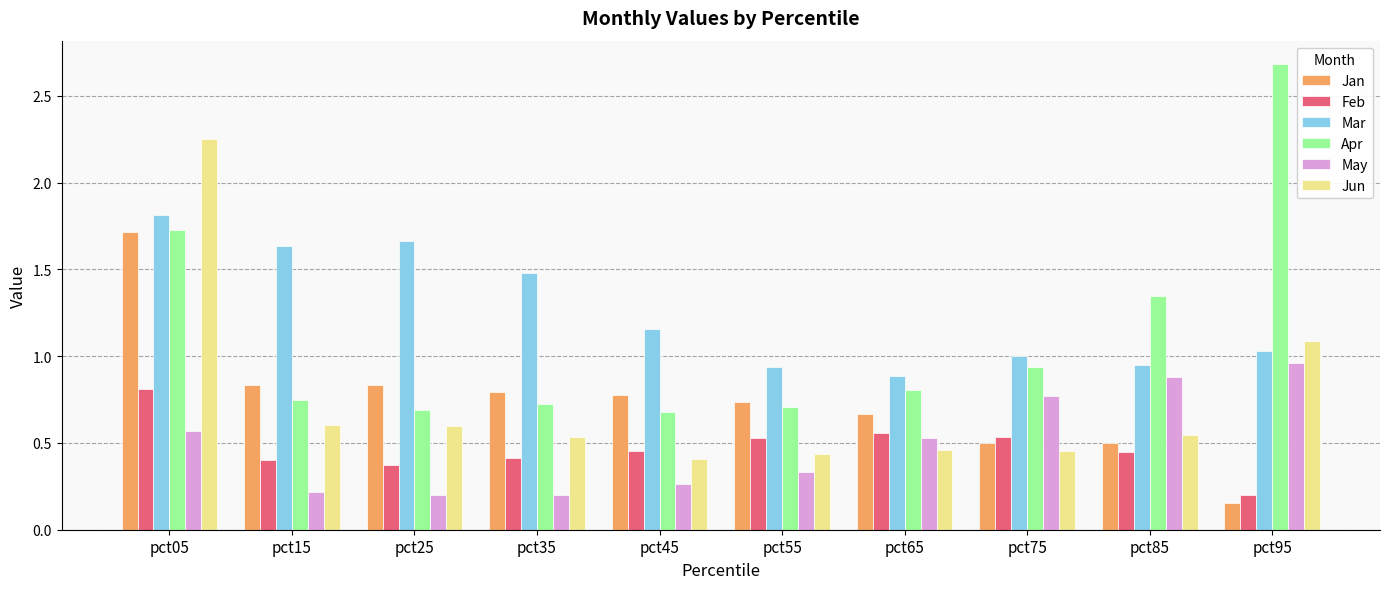

True or false: Mar has a value of 0.3 at pct65.

False